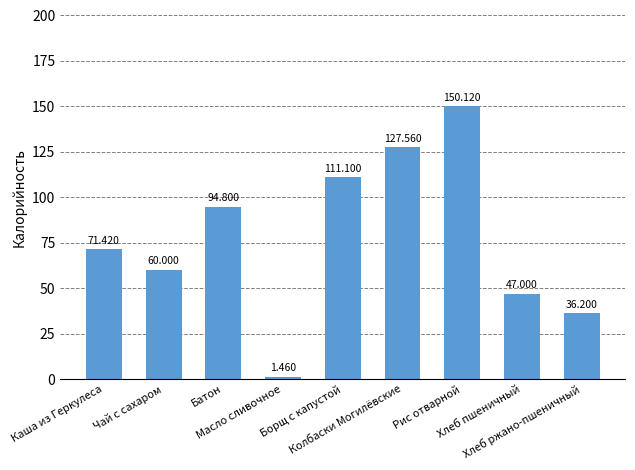

At which category does the chart reach its peak across all series?

Рис отварной